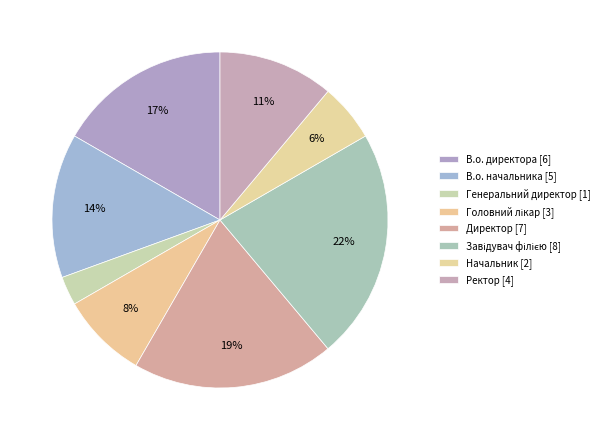

What is the change in value from В.о. директора to Начальник?

-4